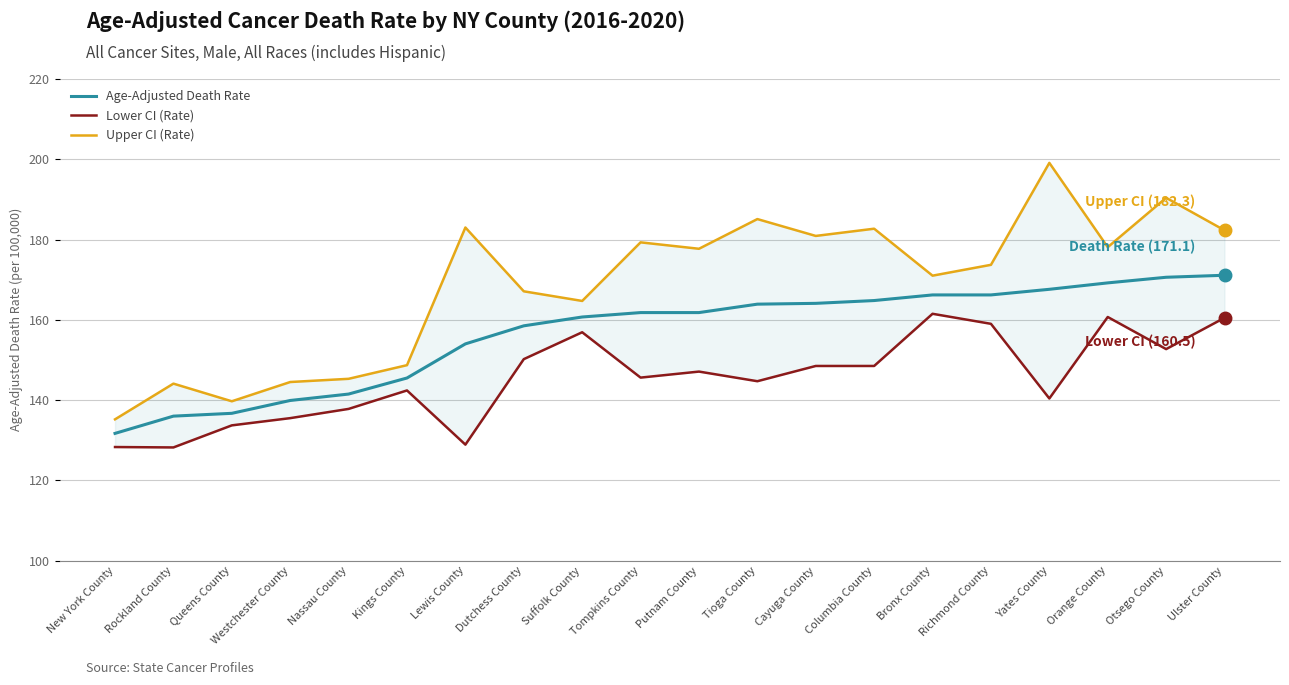

Between Columbia County and Bronx County, which is larger?

Bronx County